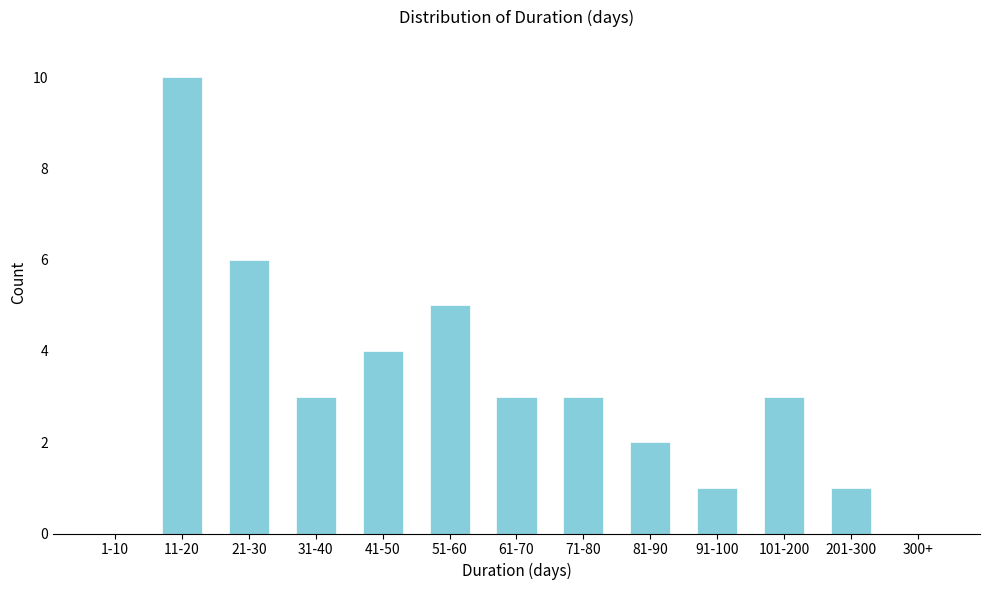

Reading right to left, extract all data points from this chart.

300+=0	201-300=1	101-200=3	91-100=1	81-90=2	71-80=3	61-70=3	51-60=5	41-50=4	31-40=3	21-30=6	11-20=10	1-10=0